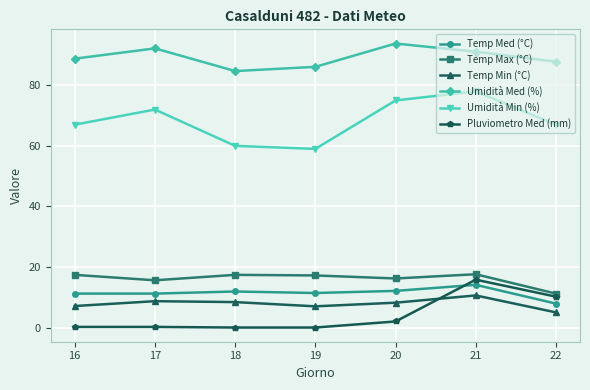

True or false: Umidità Min (%) and Umidità Med (%) cross at least once.

False